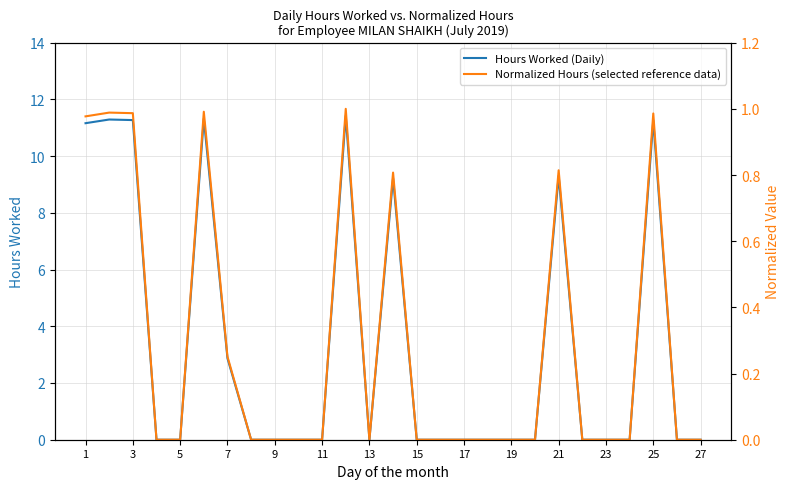

What is the highest value of the Hours Worked (Daily) series?

11.4